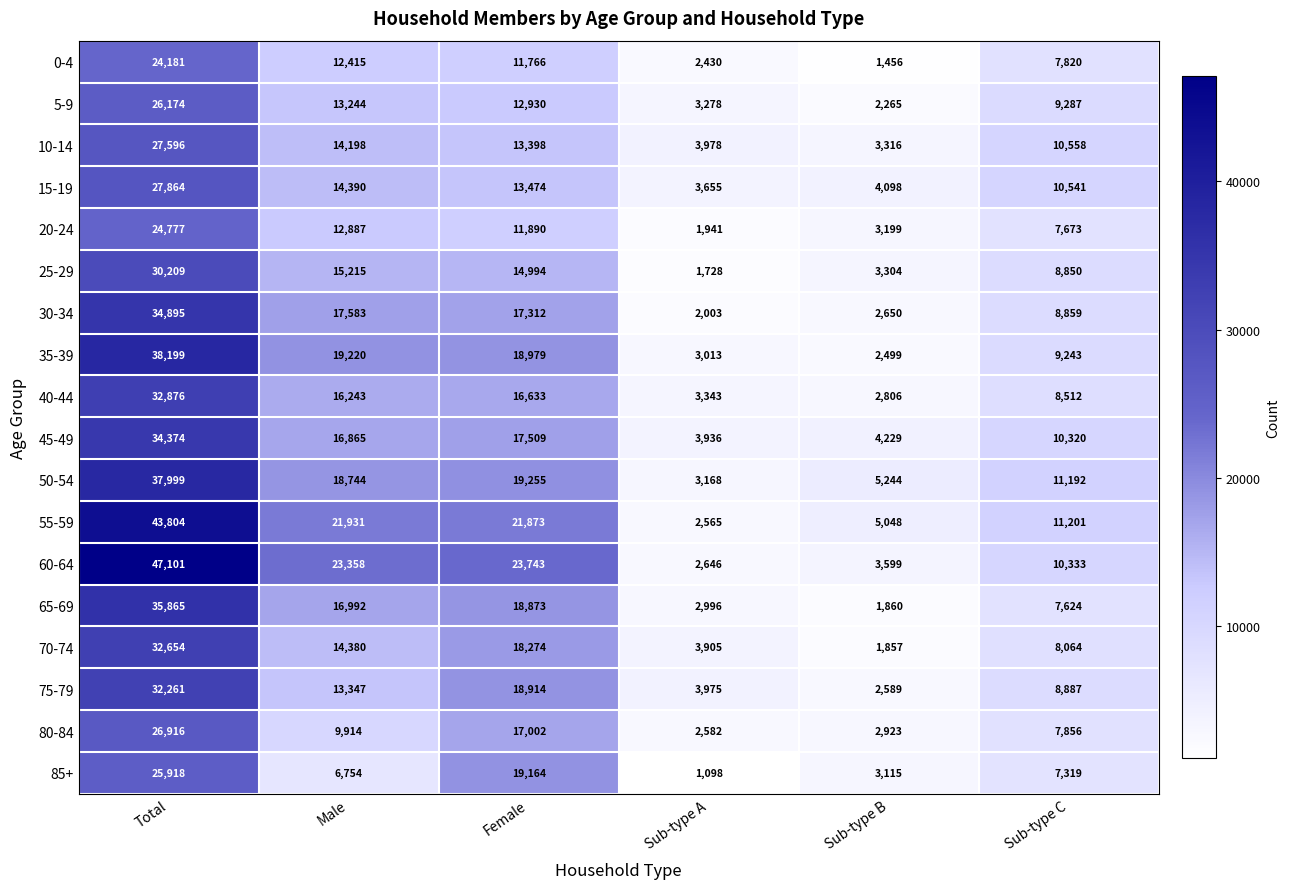

What is the difference between the maximum and second lowest values in the 15-19 series?

23766